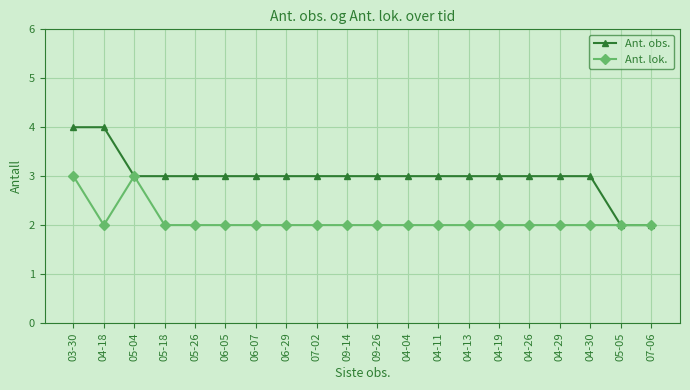

What is the greatest value displayed?

4